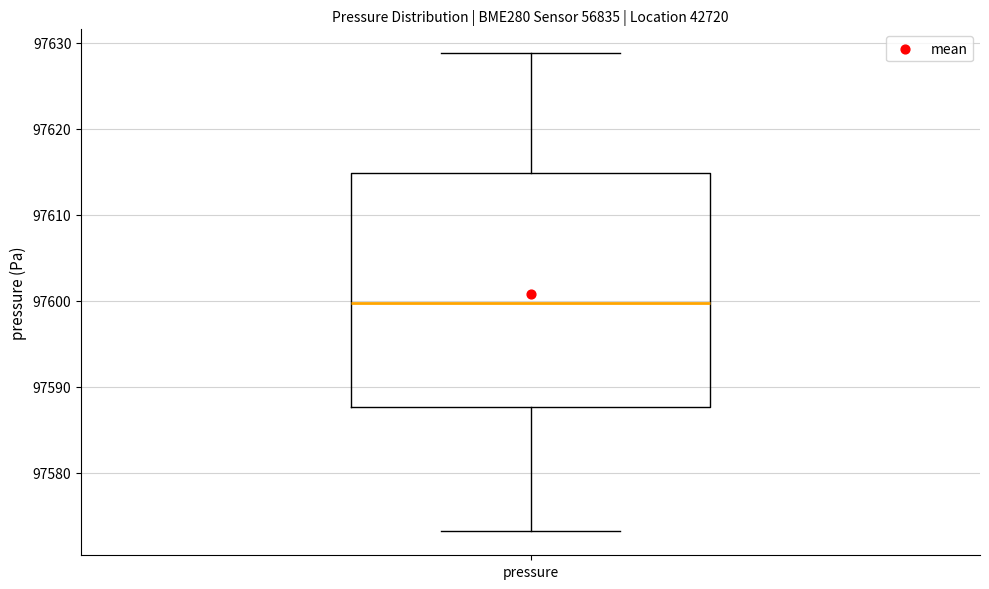

Transcribe this box plot: give where the median line is, the range the box spans, and where the two whiskers end, as read against the y-axis. The values are not printed on the chart, so give them approximately, as read against the axis.

median 97600, box 97588 to 97615, whiskers 97573 to 97629